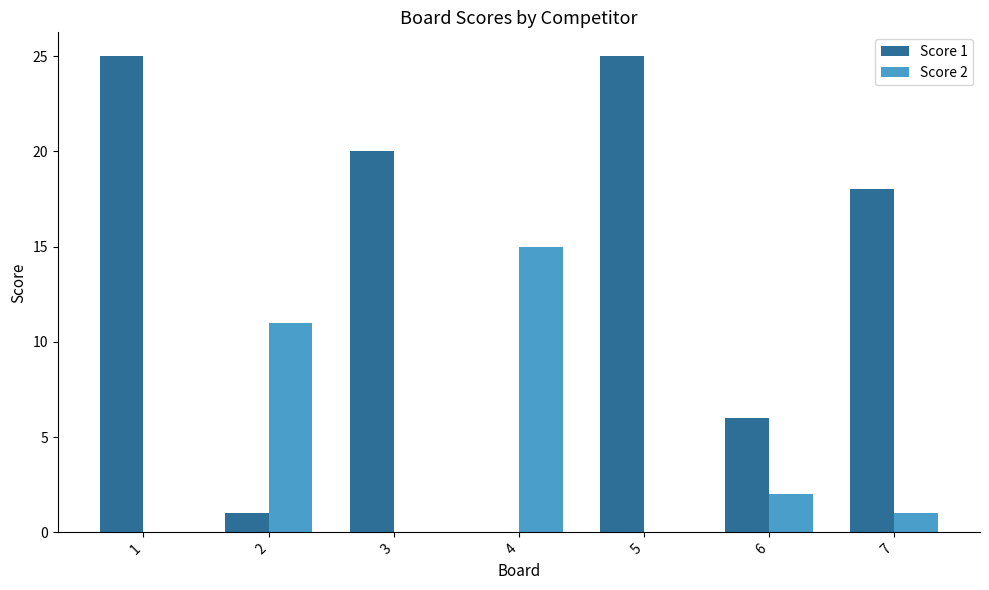

Is it true that Score 2 equals 4 at 6?

False